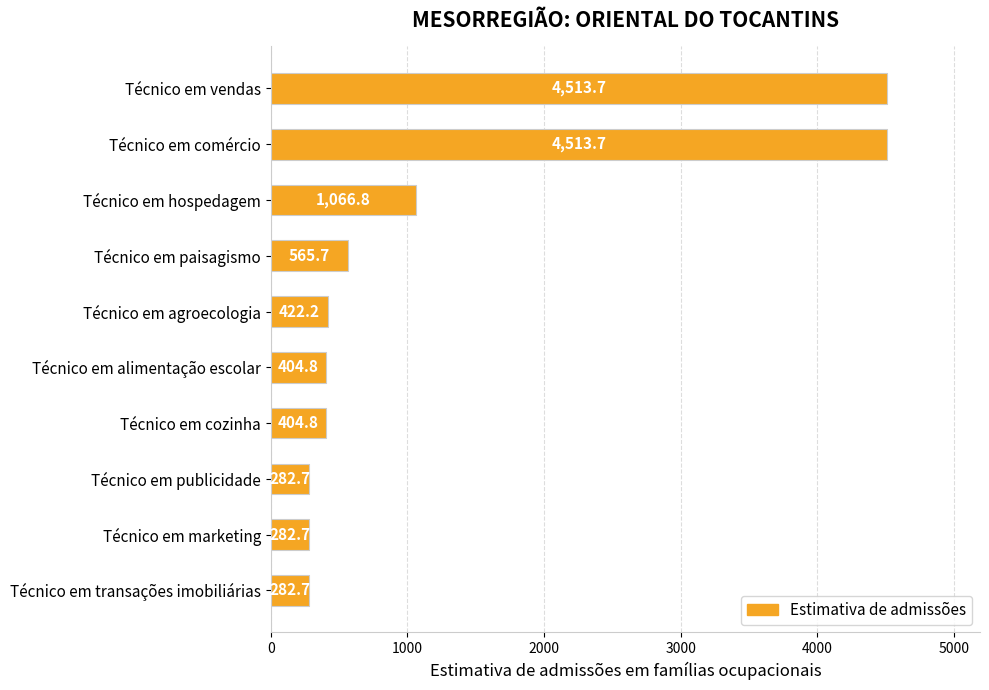

Does the chart contain any negative values?

No